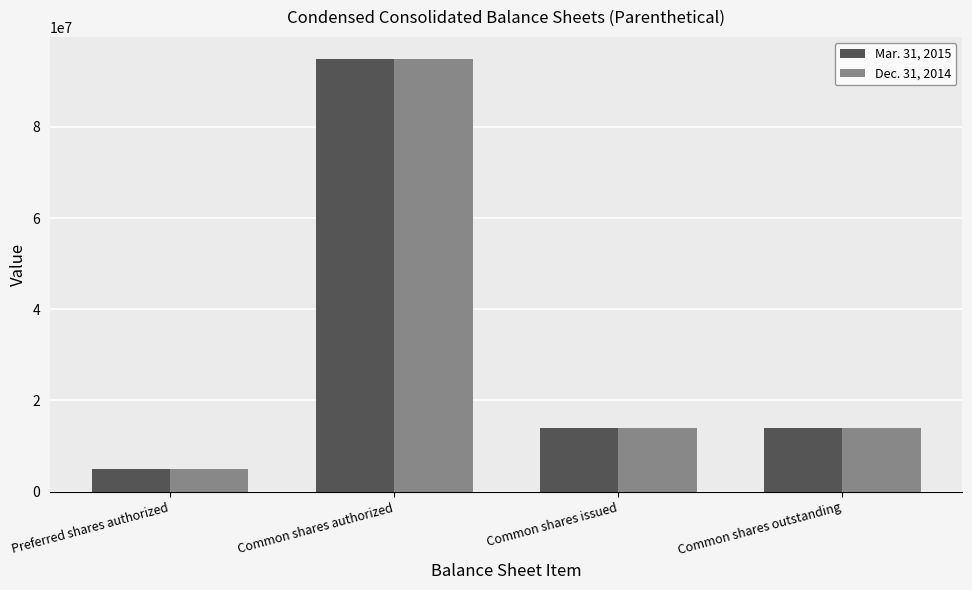

Is the value of Mar. 31, 2015 at Preferred shares authorized greater than the value of Dec. 31, 2014 at Common shares authorized?

No